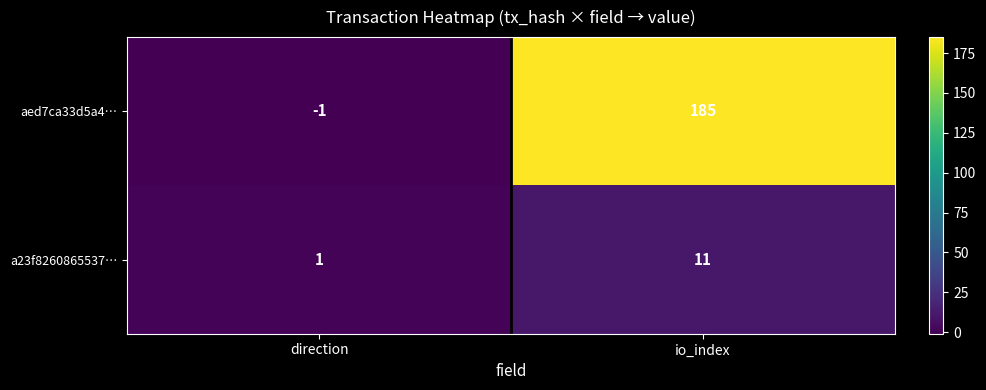

Which label corresponds to the largest value in the chart?

io_index